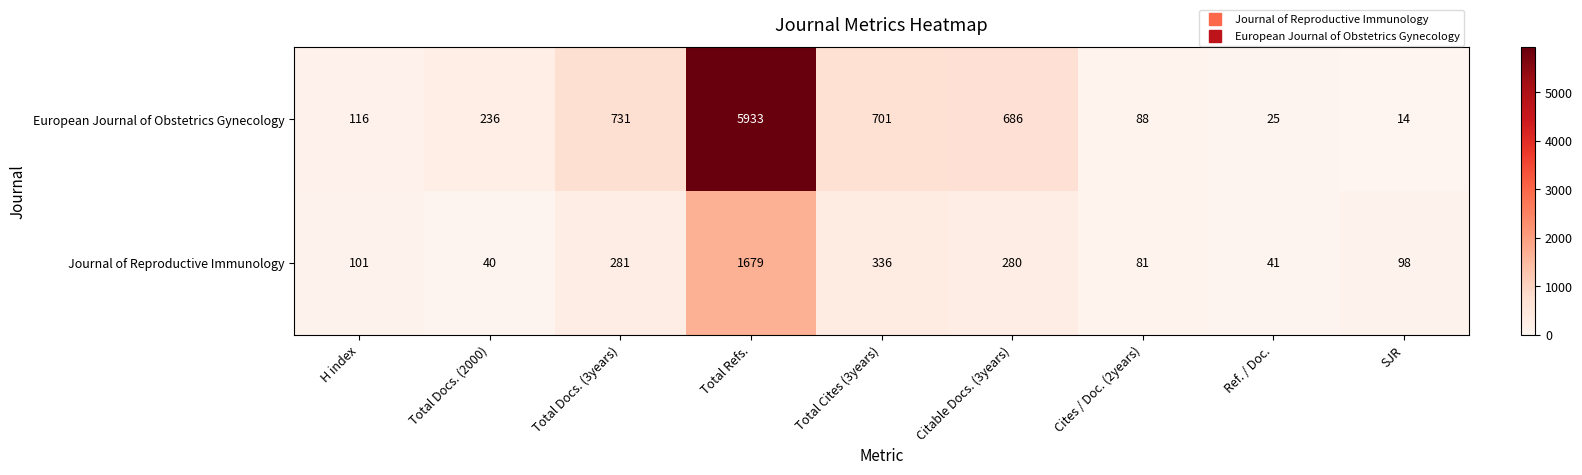

Which label corresponds to the largest value in the chart?

Total Refs.